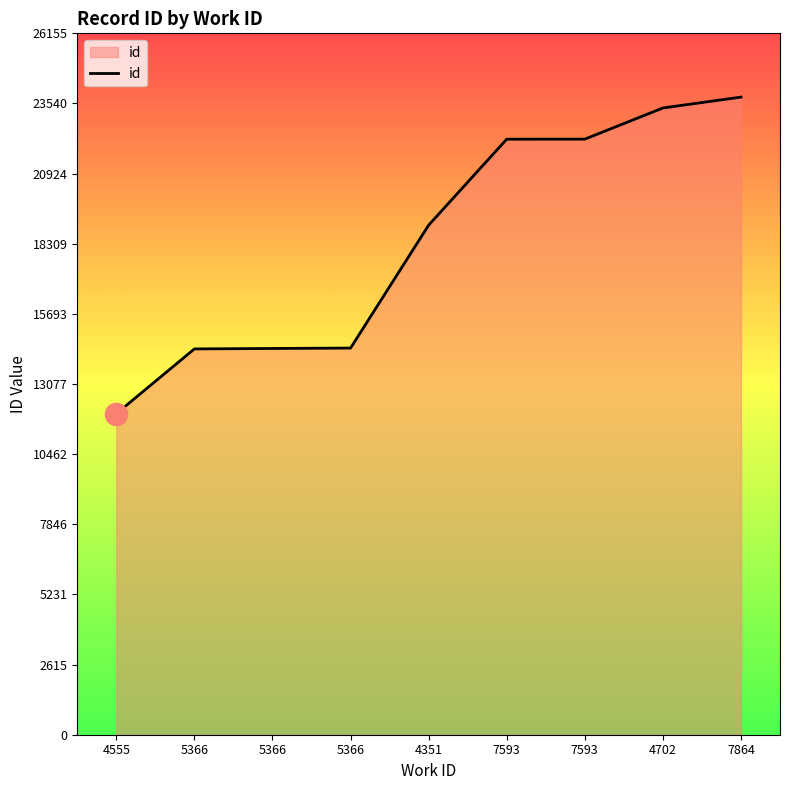

Is this an area chart (filled region under the line)?

Yes